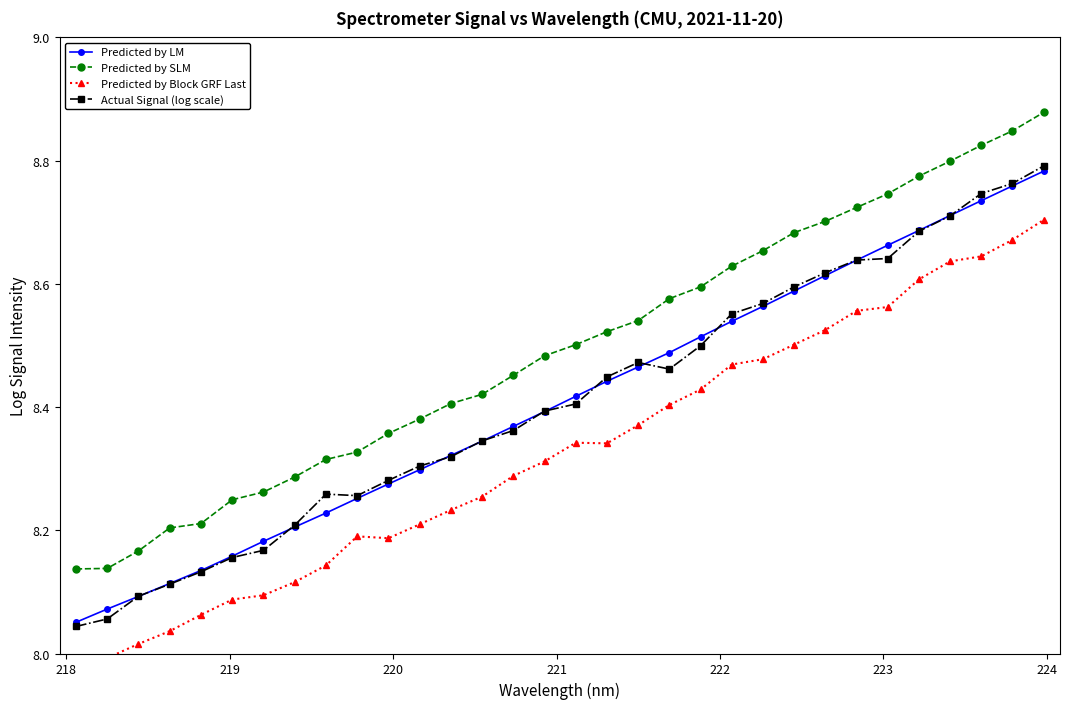

List the series in order of their peak value, highest first.

Predicted by SLM, Actual Signal (log scale), Predicted by LM, Predicted by Block GRF Last